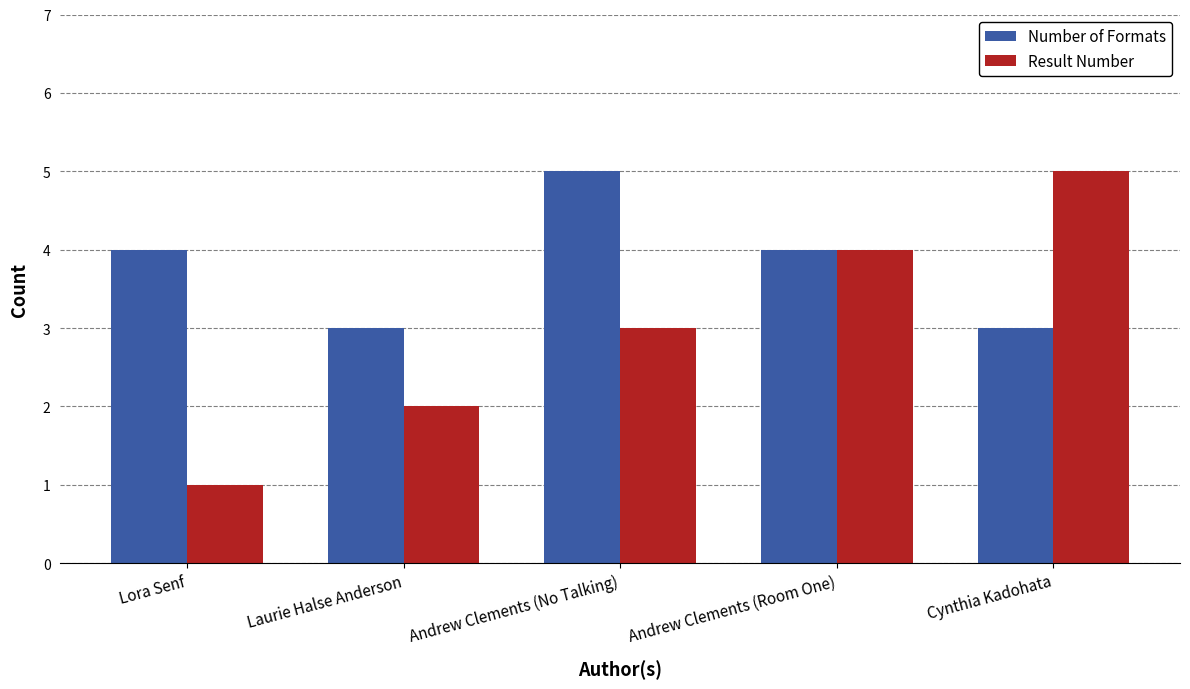

Which category has the lowest value across all series?

Lora Senf